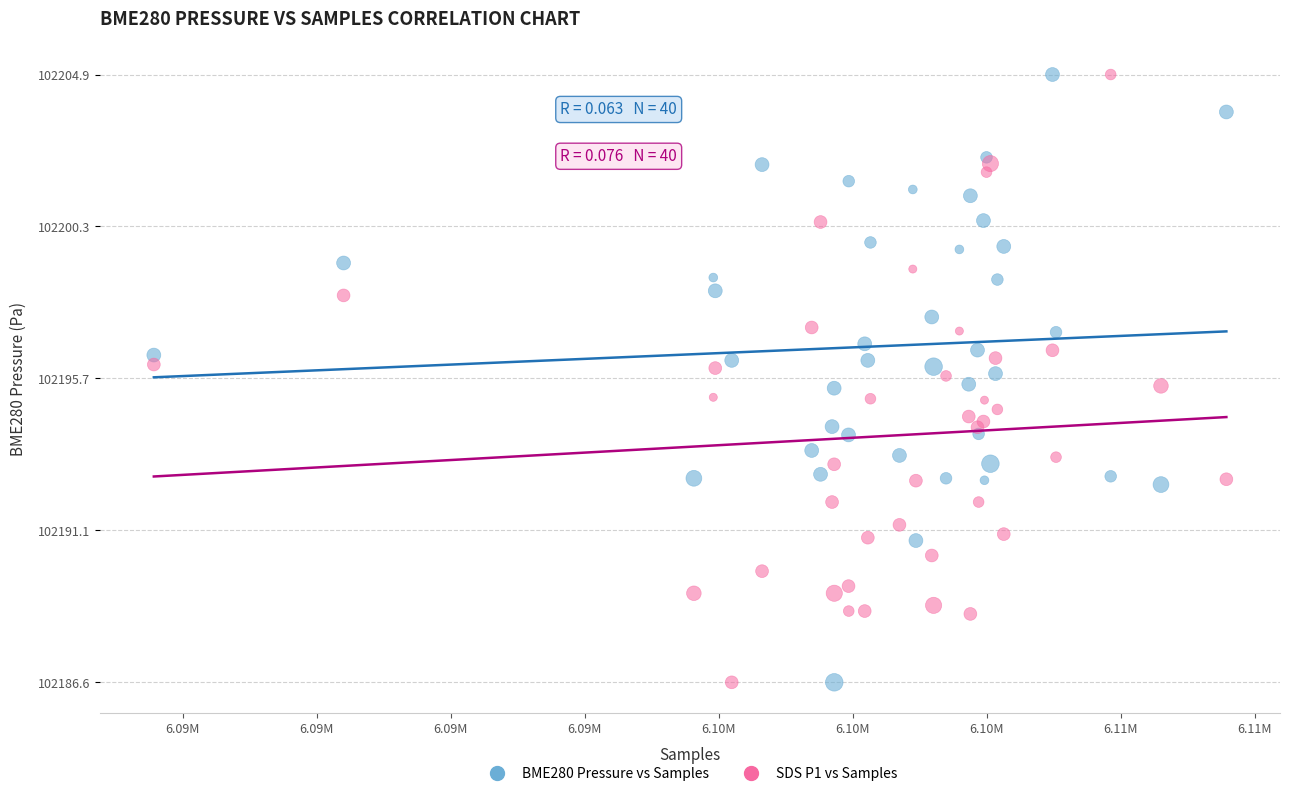

What is the X range (max minus min) for the scatter plot?

20009.0